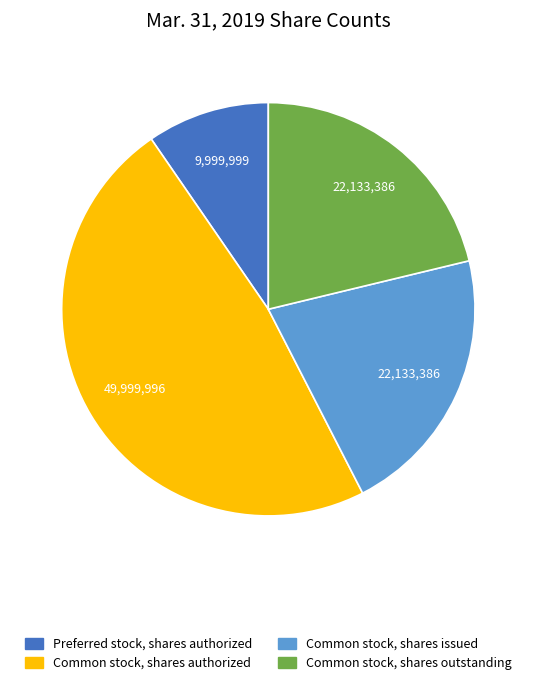

Is there a majority slice in this chart?

No